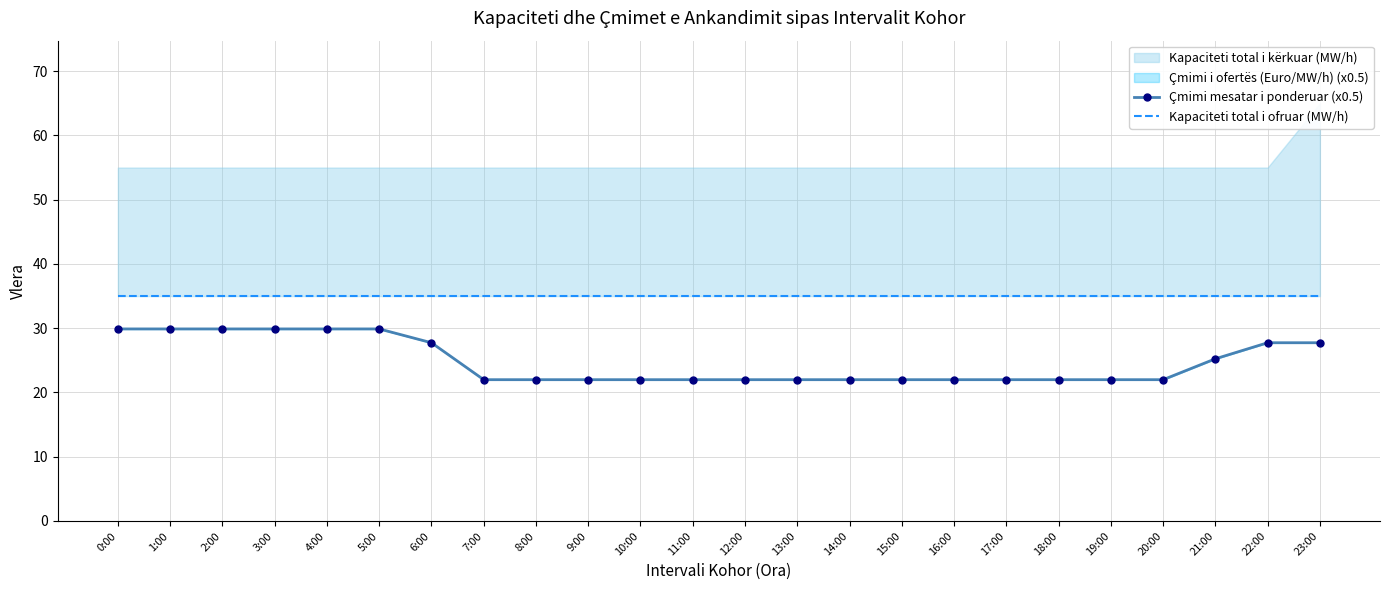

At which category is the sum across all series the highest?

0:00